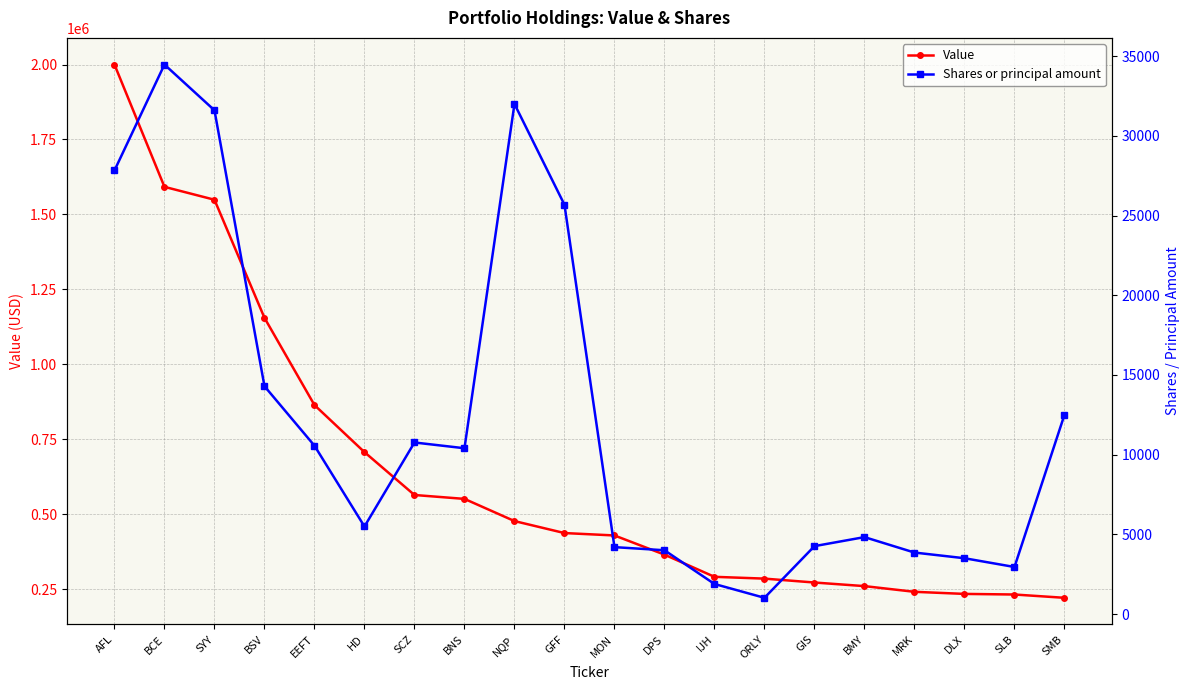

What is the value of the Shares or principal amount point at the 16th from the left?

4825